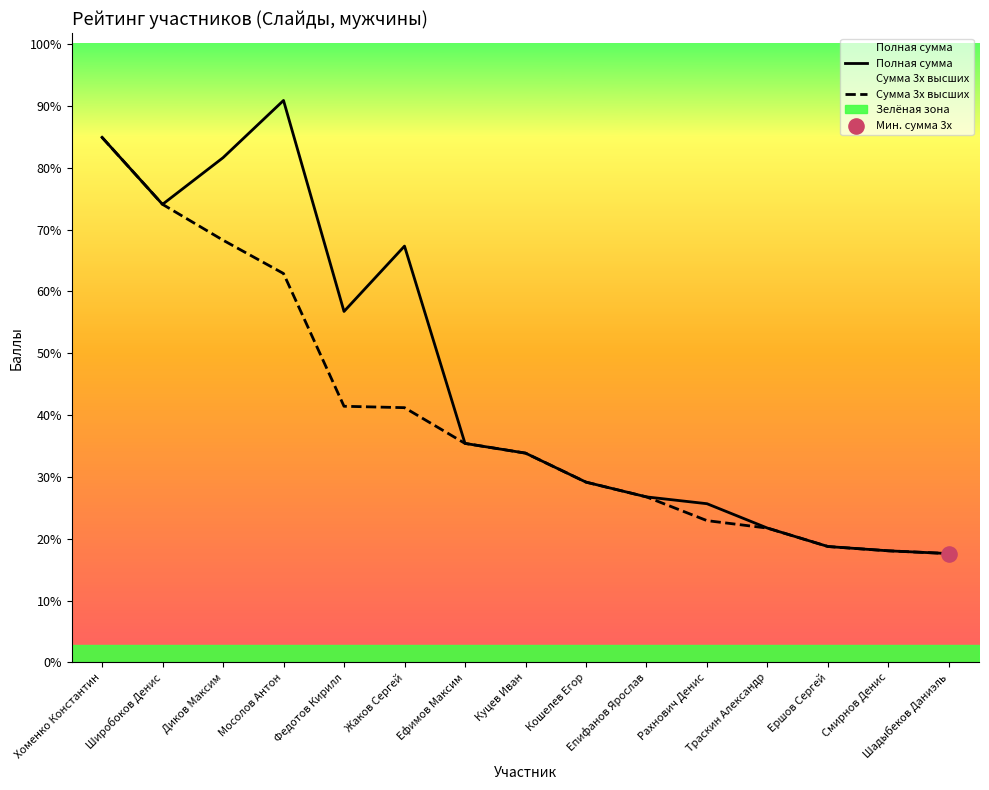

Is the value of Сумма 3х высших at Диков Максим greater than the value of Полная сумма at Ершов Сергей?

Yes